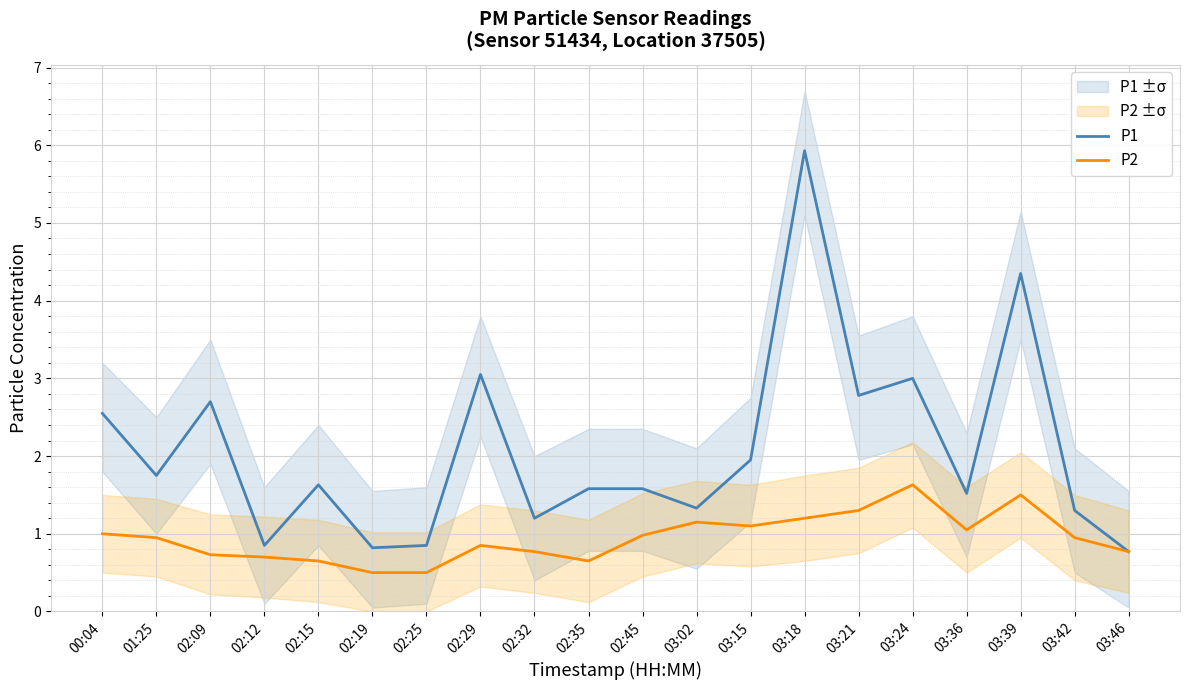

True or false: P2 has a value of 1.3 at 02:29.

False